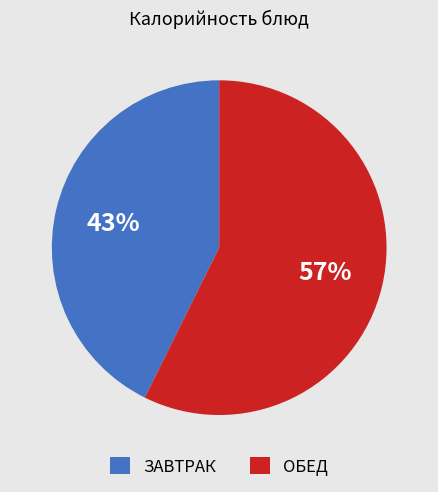

To the nearest percent, what is the average slice percentage?

50%